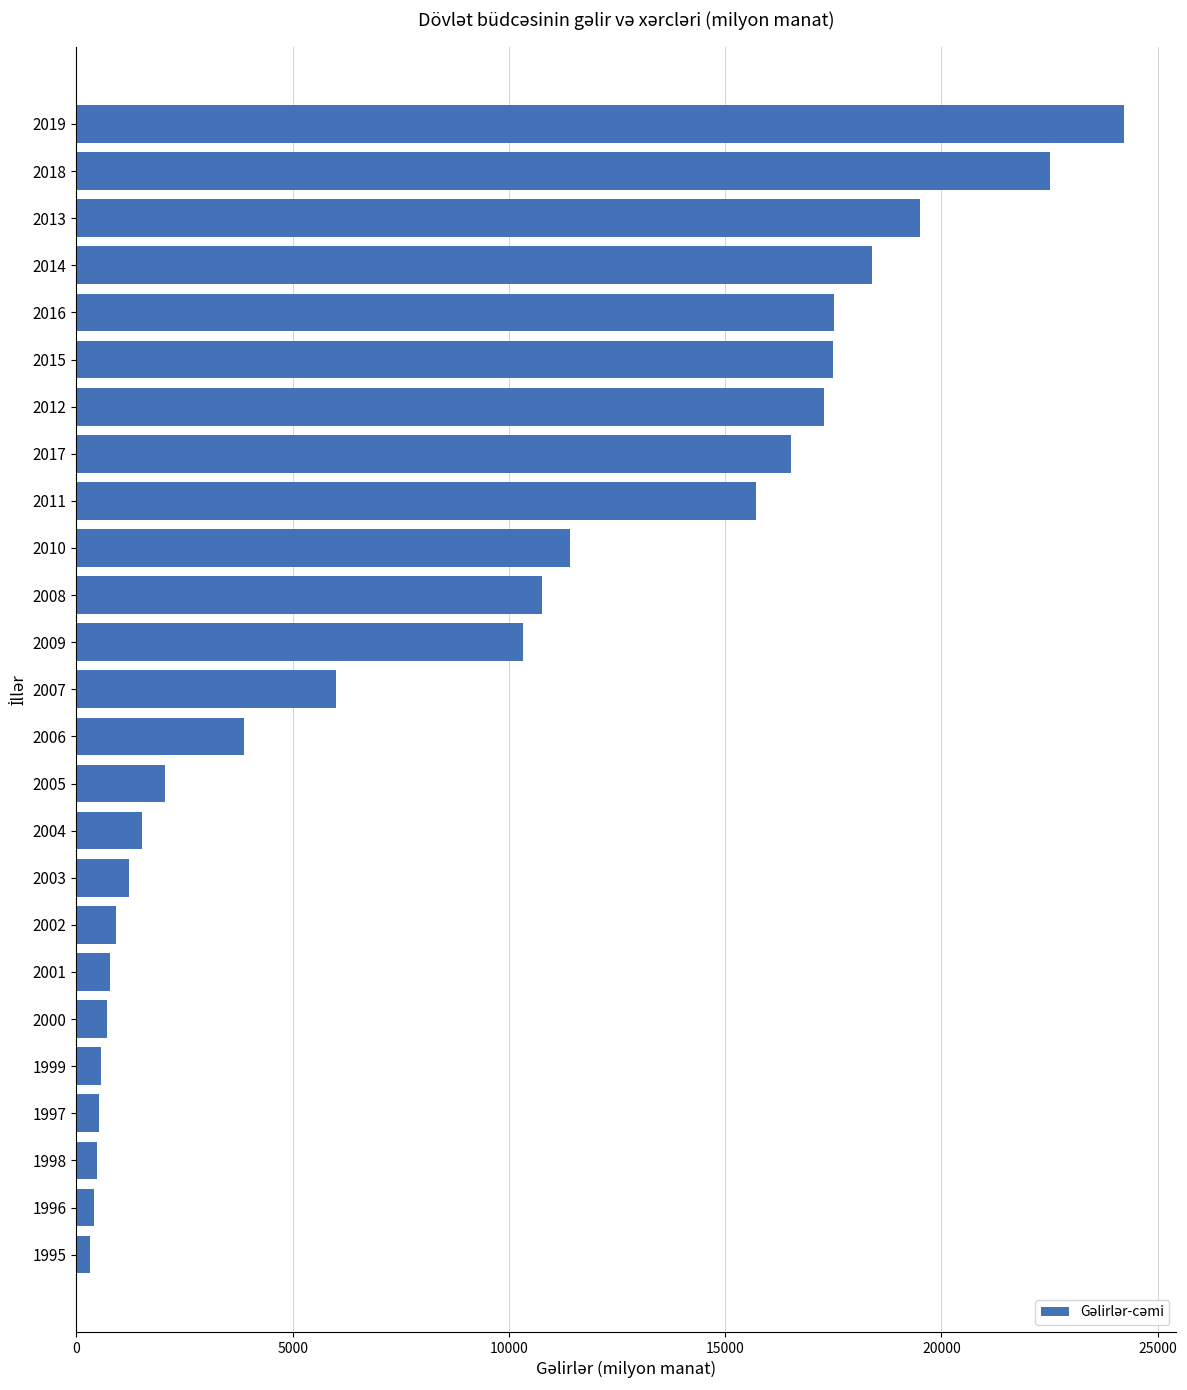

How many values exceed 6006?

13